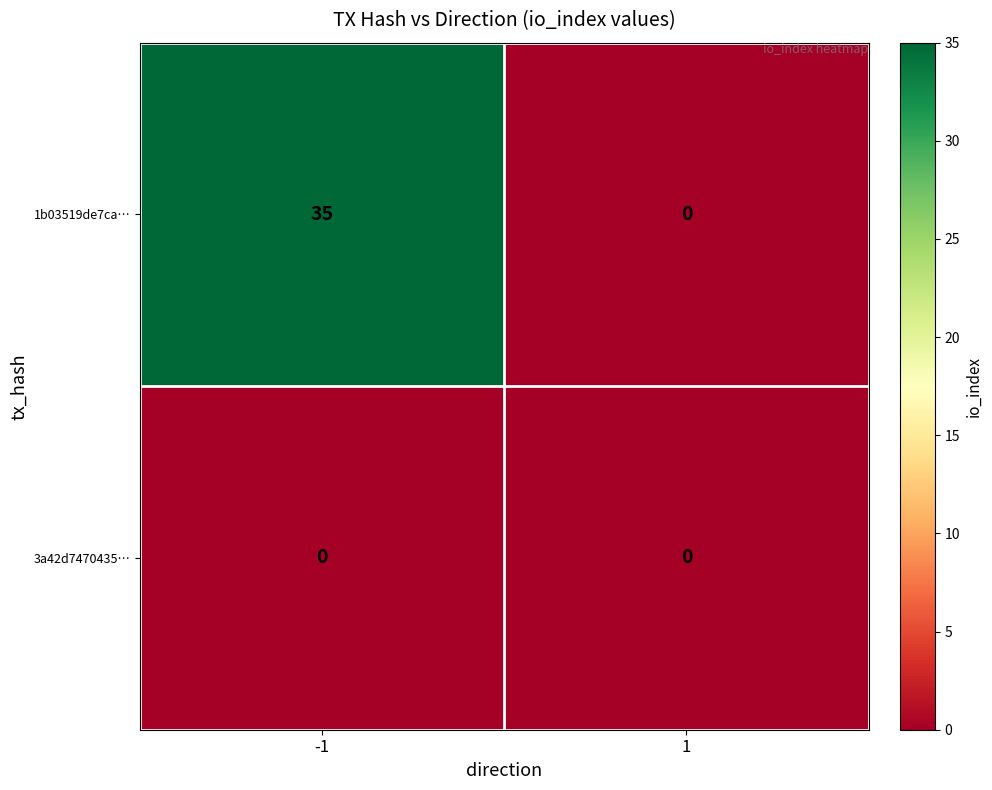

Between -1 and 1, which series saw the biggest shift?

1b03519de7ca…